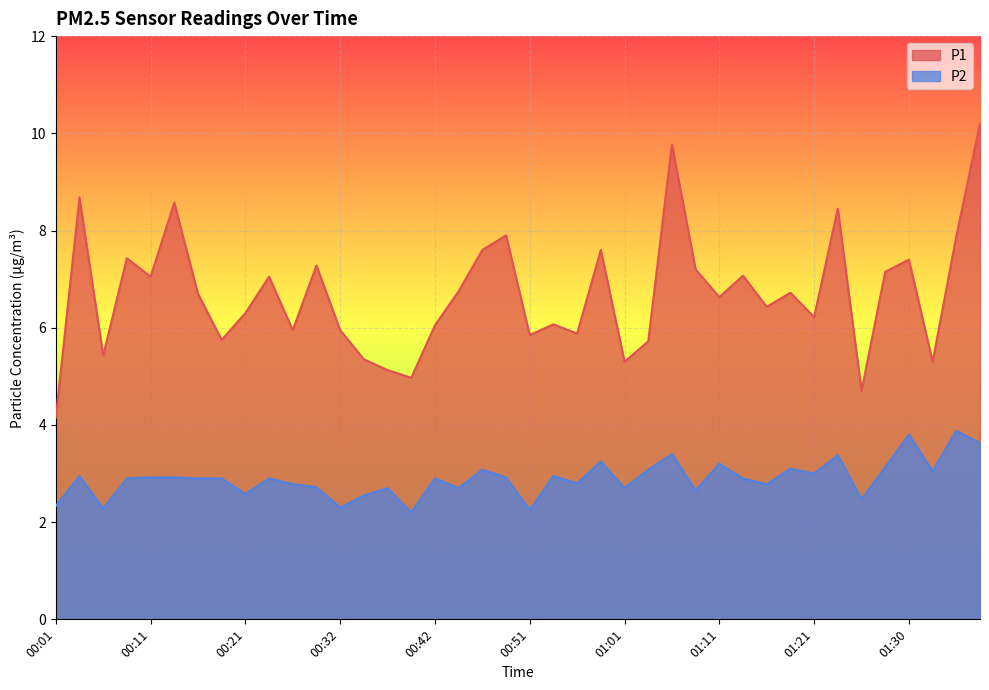

Reading left to right, transcribe all the data shown in this chart.

P1: 4.2	8.7	5.4	7.4	7.0	8.6	6.7	5.8	6.3	7.0	6.0	7.3	6.0	5.3	5.1	5.0	6.0	6.8	7.6	7.9	5.8	6.1	5.9	7.6	5.3	5.7	9.8	7.2	6.6	7.1	6.4	6.7	6.2	8.4	4.7	7.2	7.4	5.3	7.9	10.2
P2: 2.3	3.0	2.3	2.9	2.9	2.9	2.9	2.9	2.6	2.9	2.8	2.7	2.3	2.5	2.7	2.2	2.9	2.7	3.1	2.9	2.2	3.0	2.8	3.2	2.7	3.1	3.4	2.6	3.2	2.9	2.8	3.1	3.0	3.4	2.5	3.1	3.8	3.0	3.9	3.6